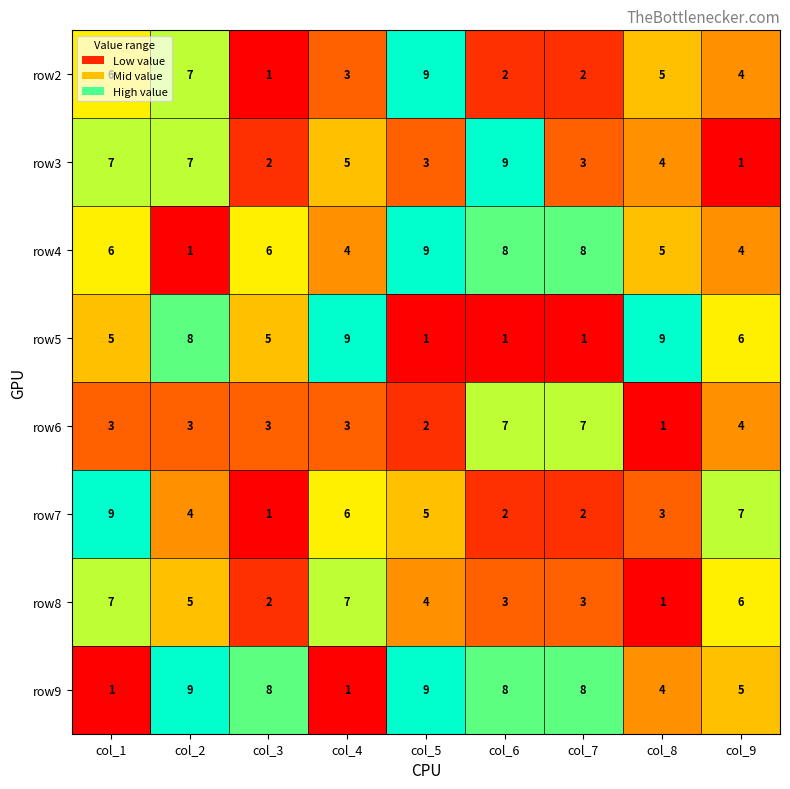

At which label does row7 first exceed 4?

col_1